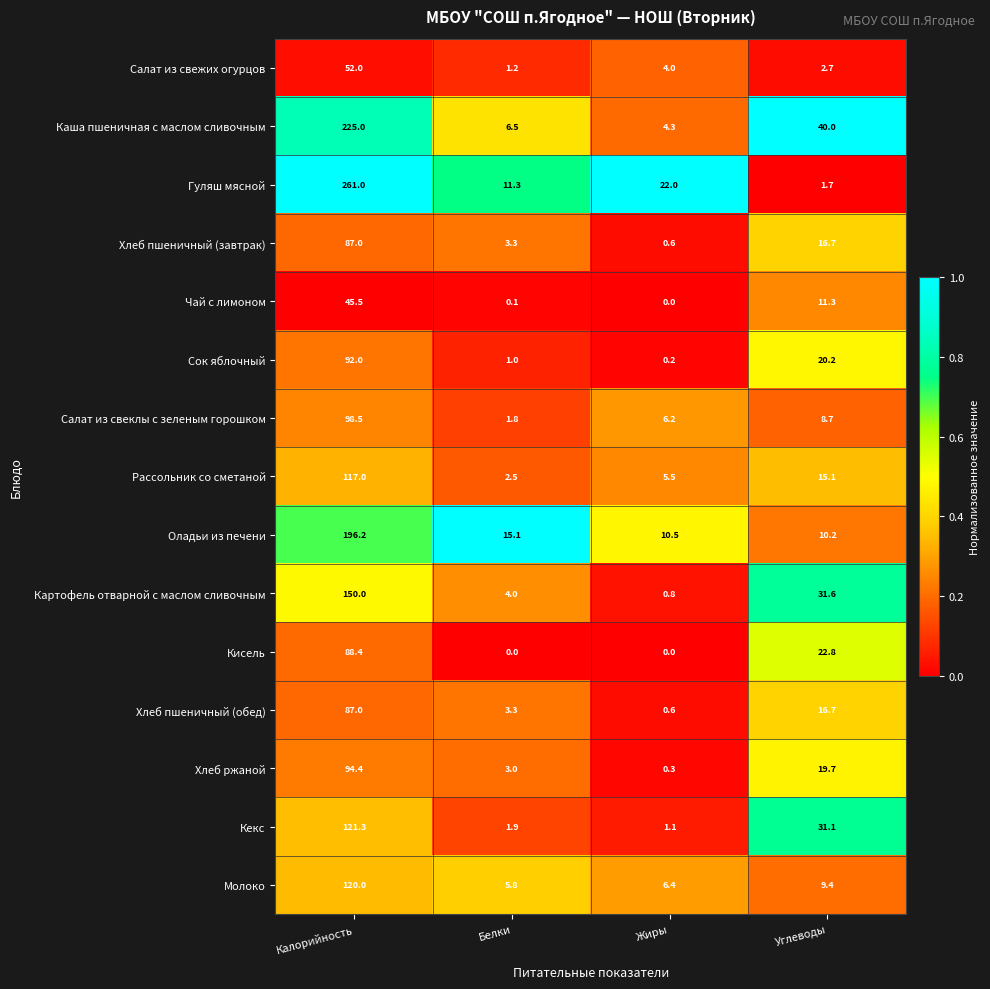

What is the total value across all series at Белки?

60.8